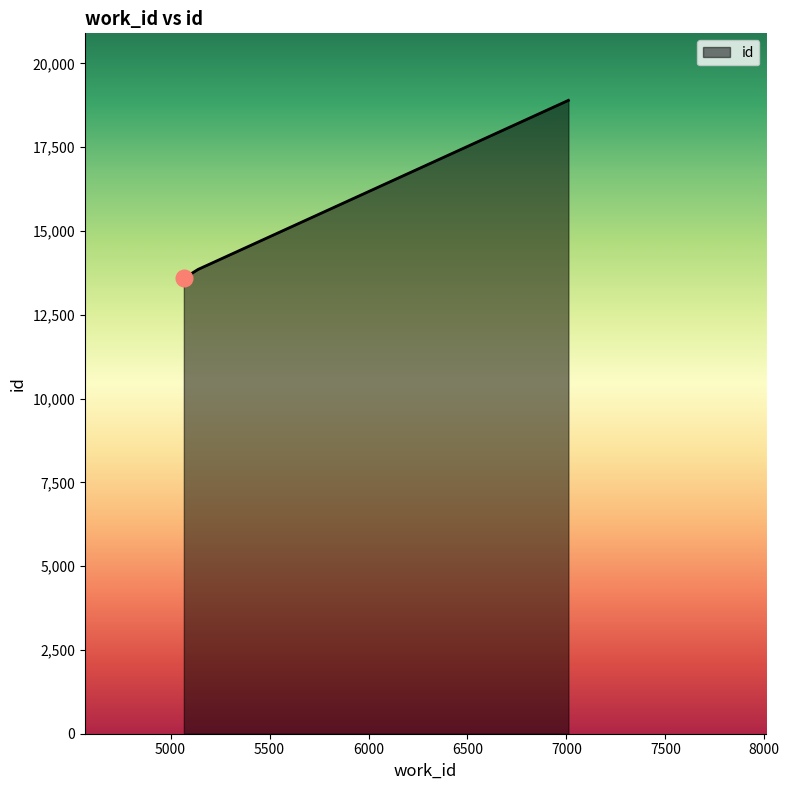

How many lines are shown in the chart?

1